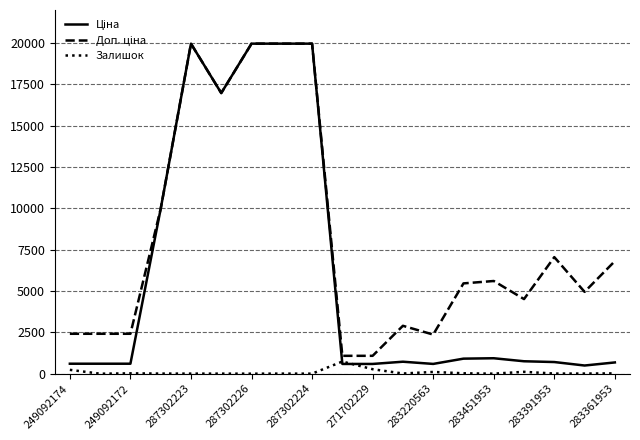

What is the greatest value displayed?

19964.2